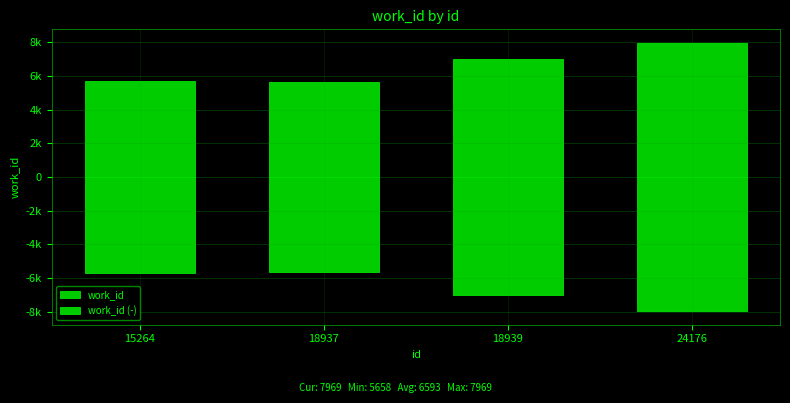

What is the greatest value displayed?

7969